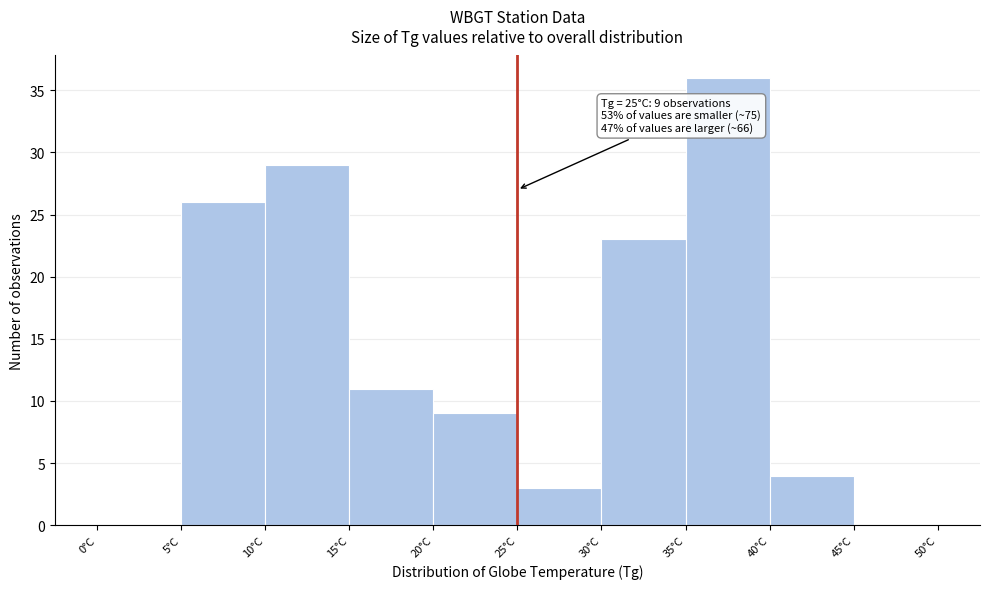

Which range on the x-axis has the tallest bar?

35 to 40